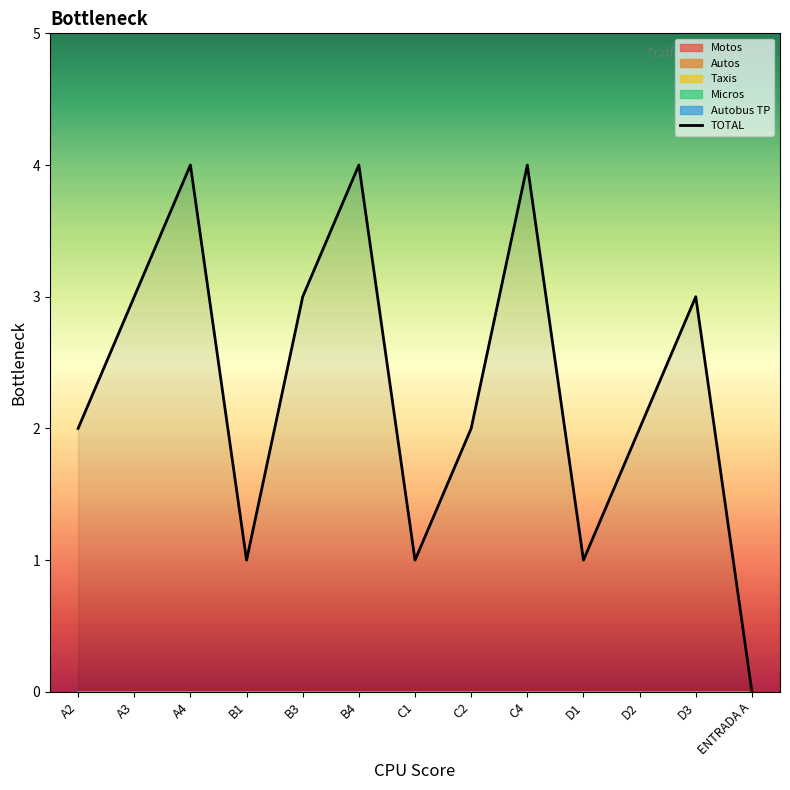

Where is the first local minimum?

B1